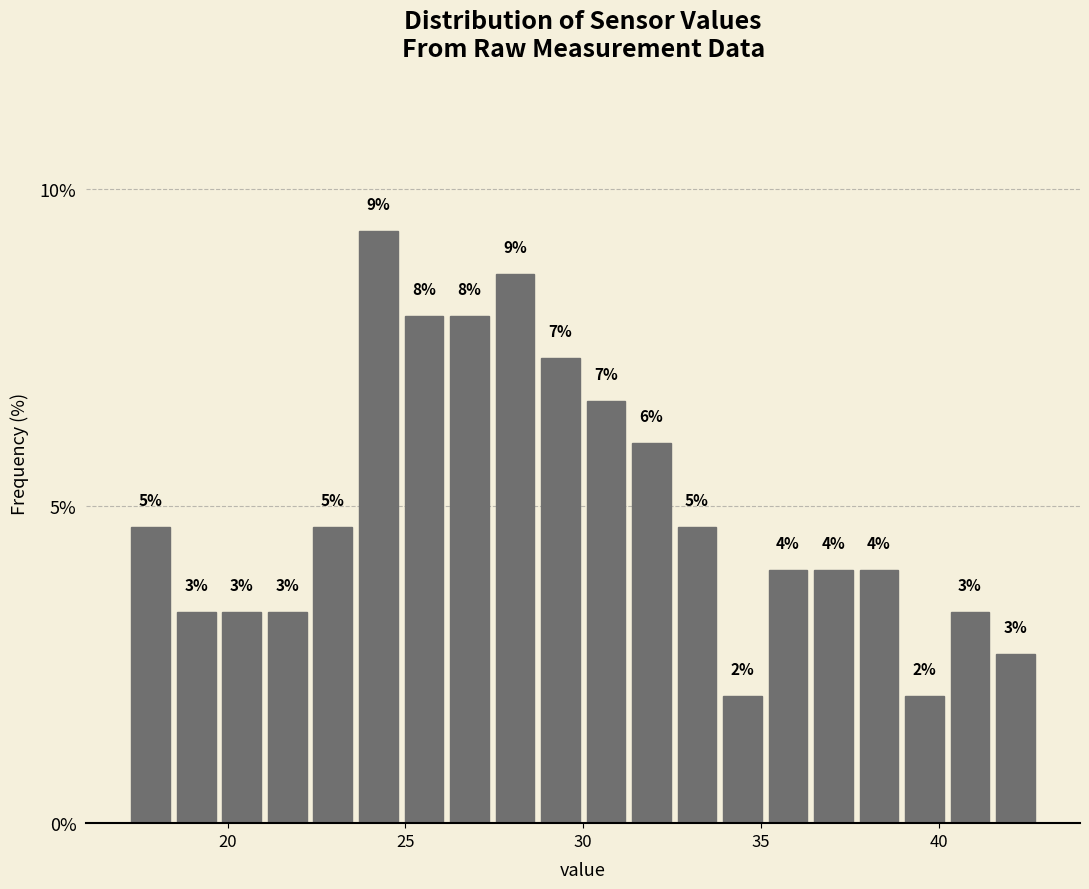

Around what value on the x-axis is the tallest bar? Give the approximate position of its centre, as read against the axis.

24.0